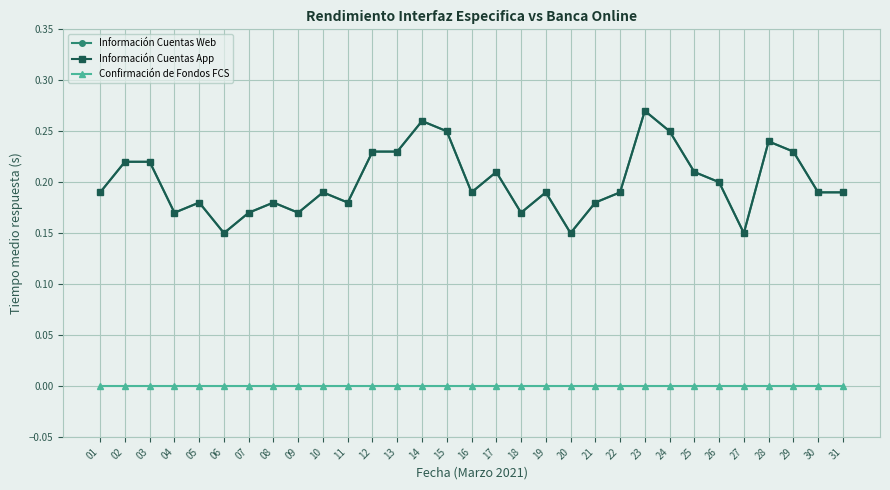

Does the chart have visible grid lines?

Yes